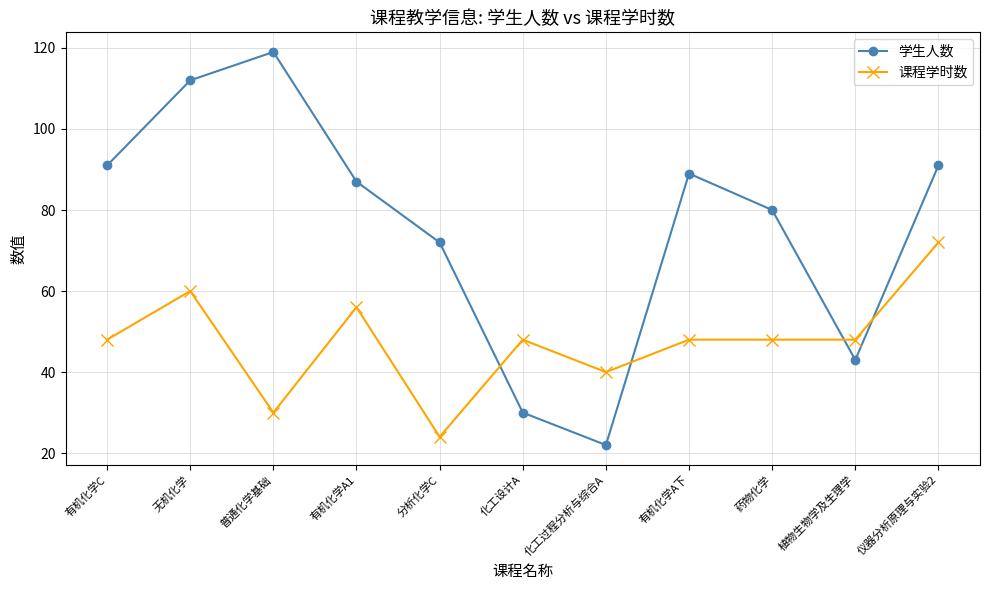

What is the approximate value of 课程学时数 at 植物生物学及生理学?

48